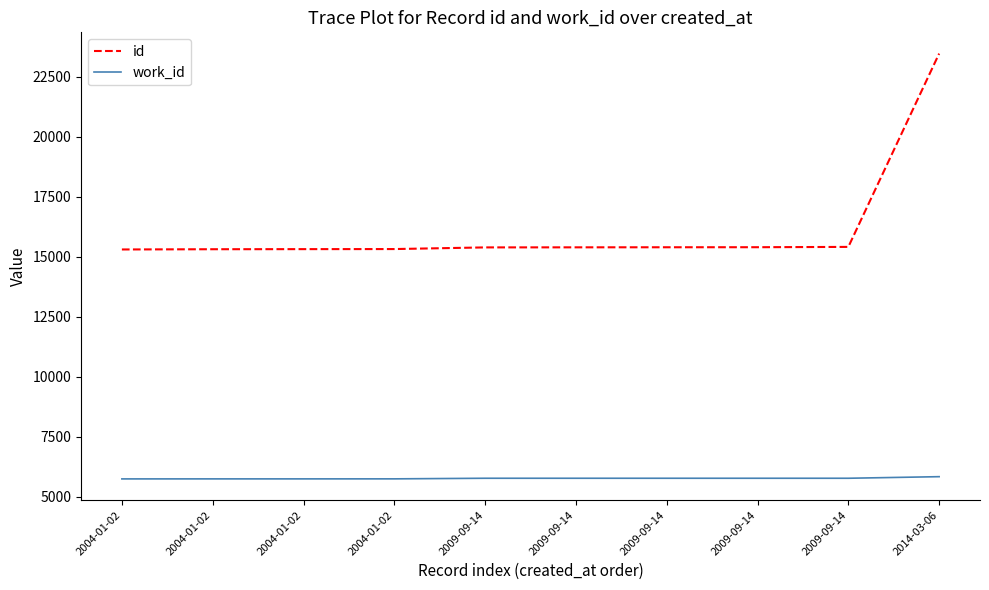

Rank the series at 2004-01-02 from lowest to highest value.

work_id, id